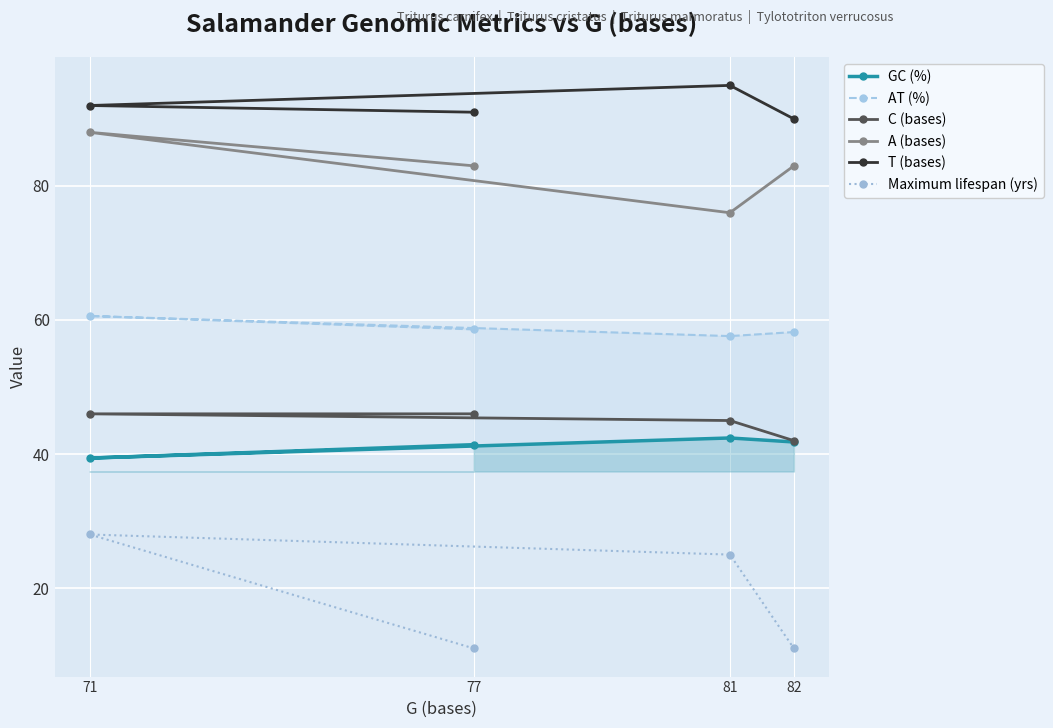

What is the difference between the T (bases) values at 77 and 81?

4.0